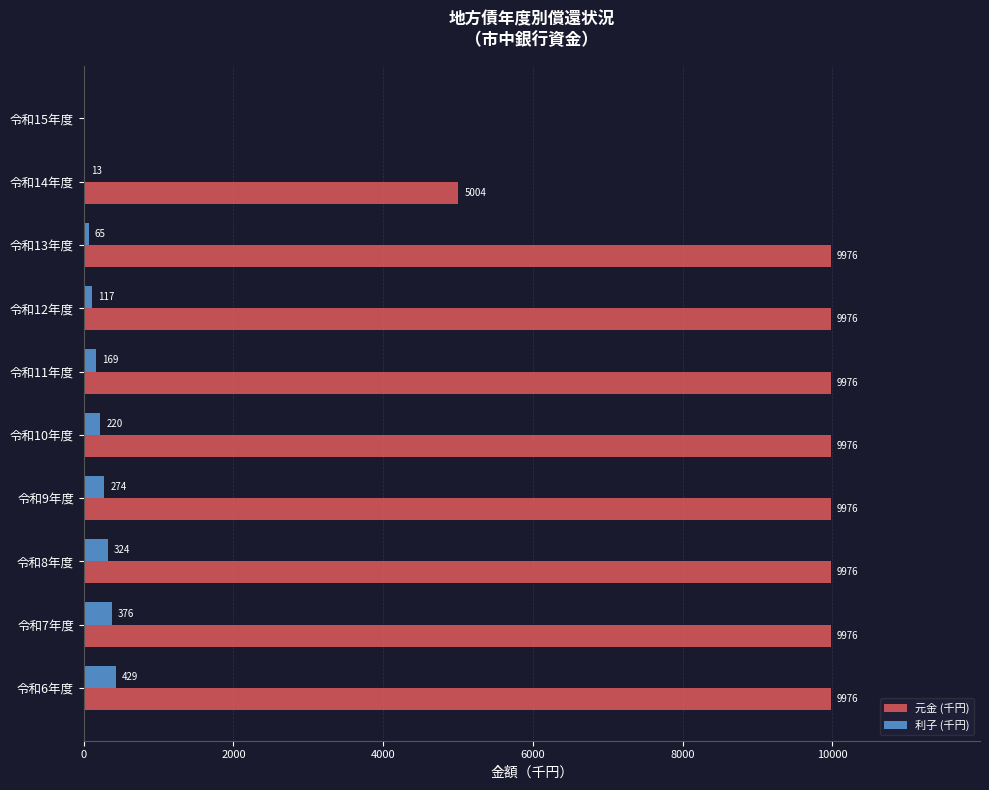

What is the sum of all 元金 (千円) values?

84812